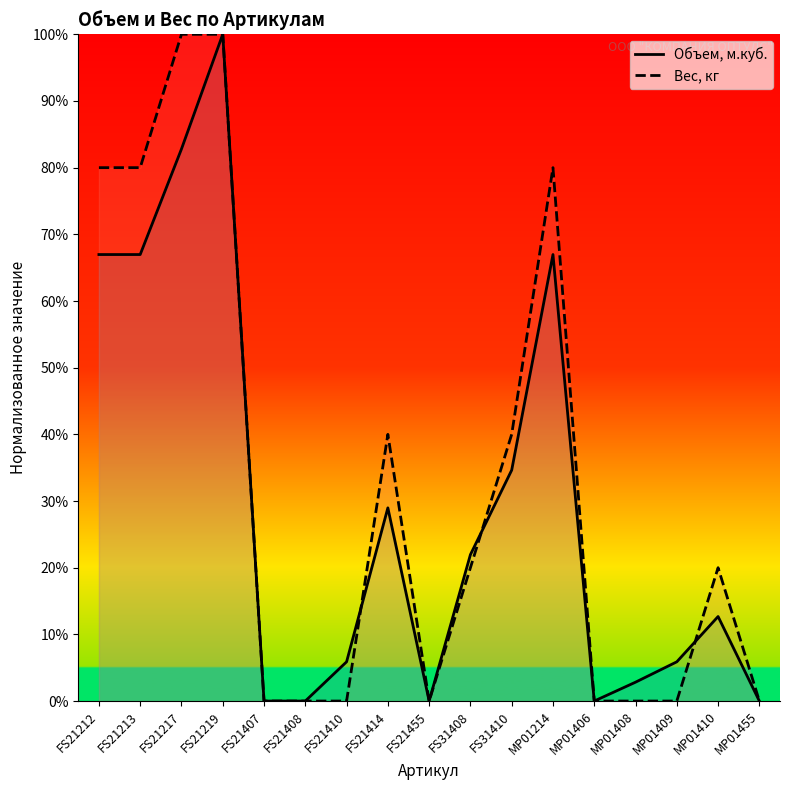

List the series in order of their overall mean, lowest first.

Объем, м.куб., Вес, кг